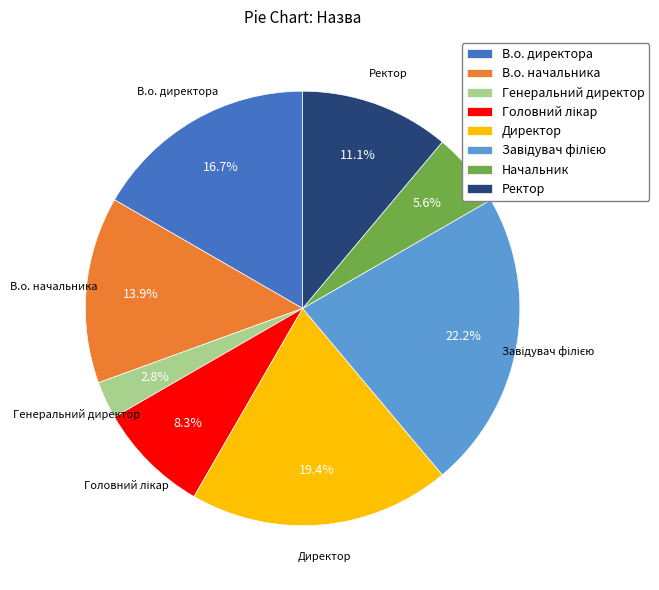

Is there a majority slice in this chart?

No